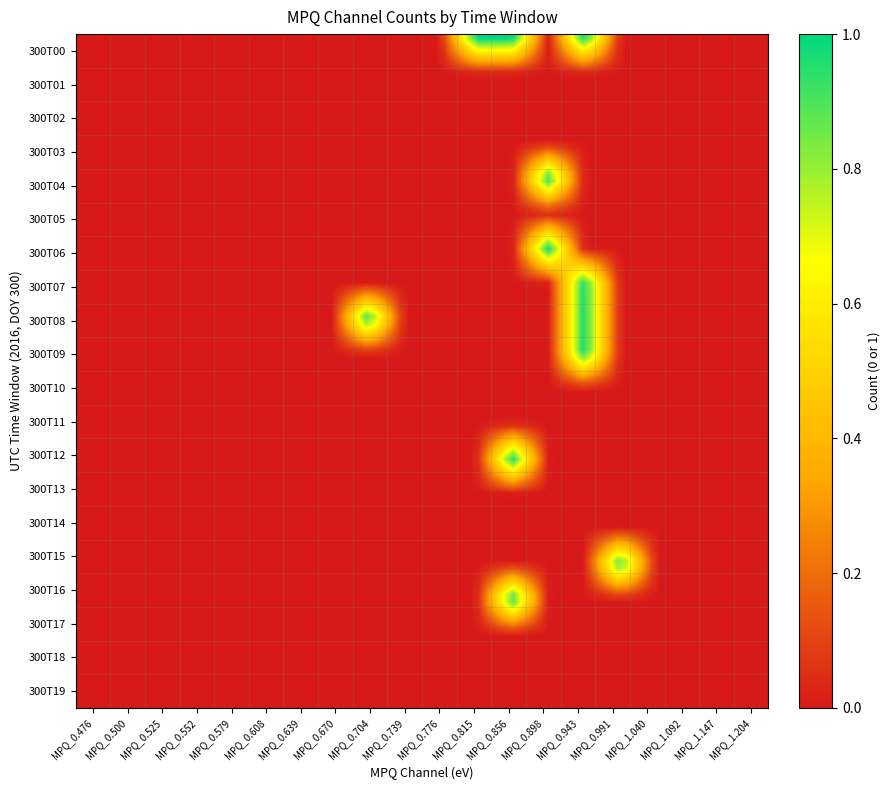

What is the greatest value displayed?

1